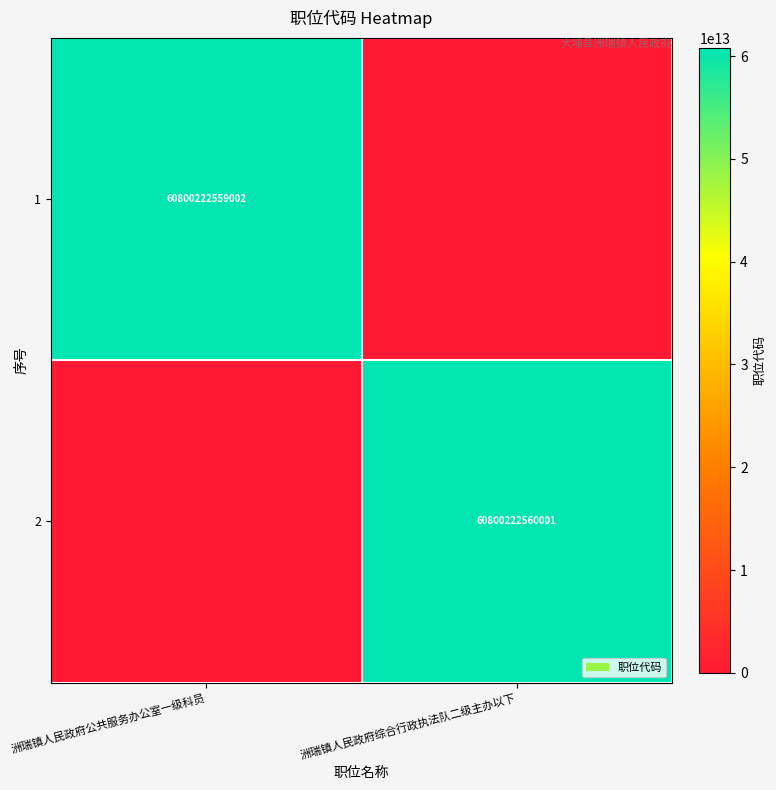

True or false: 1 has a value of 106701362657100 at 洲瑞镇人民政府公共服务办公室一级科员.

False